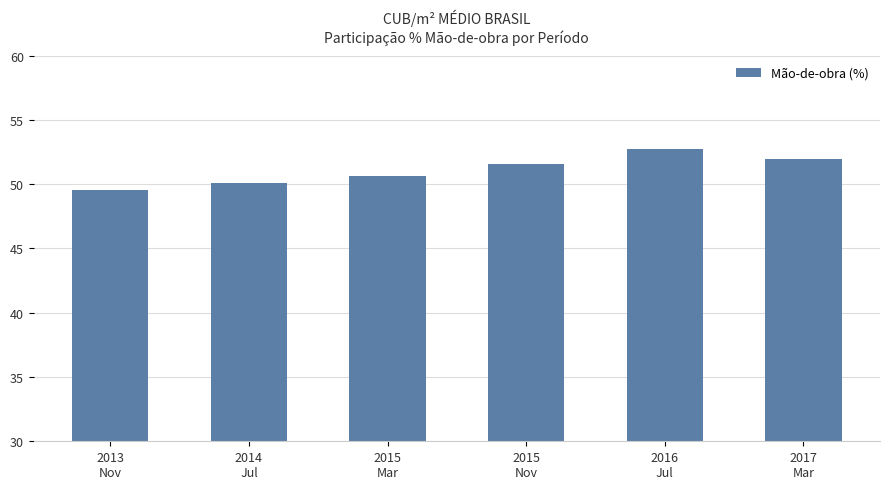

At which category does the chart reach its peak across all series?

2016
Jul